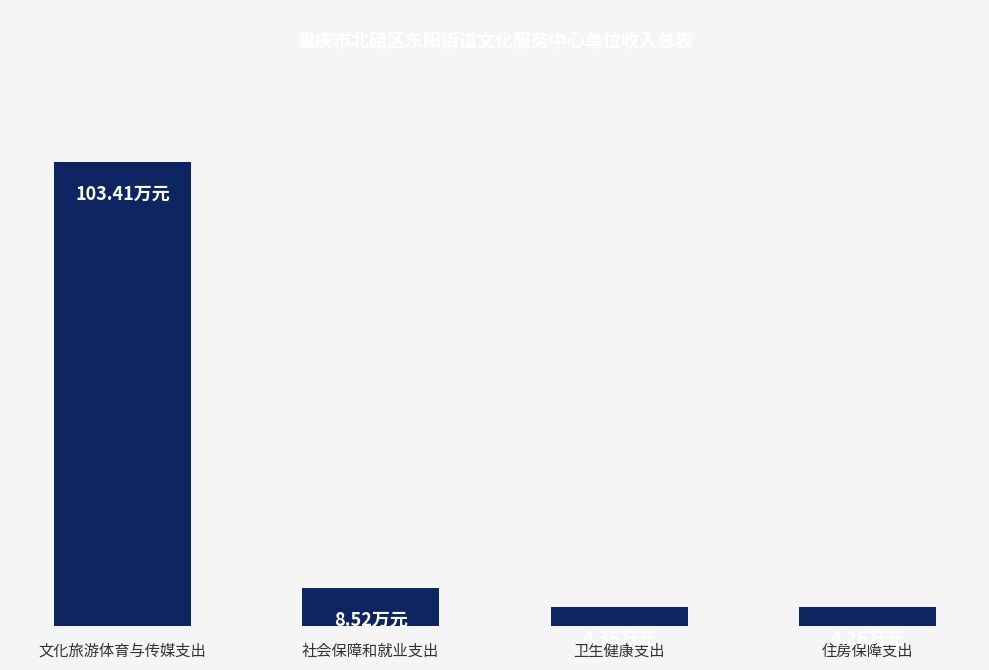

List the labels in order of value, smallest first.

住房保障支出, 卫生健康支出, 社会保障和就业支出, 文化旅游体育与传媒支出